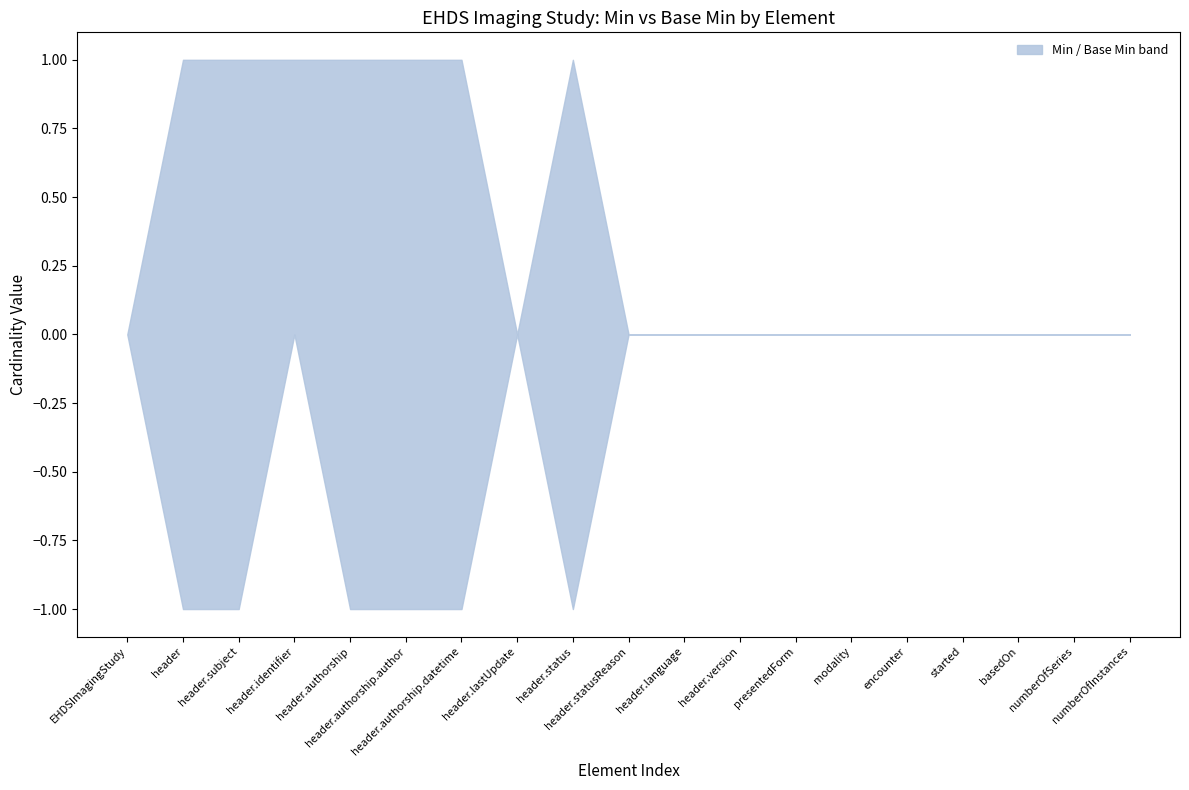

Is the value of Min at 18 greater than the value of Base Min at 2?

No